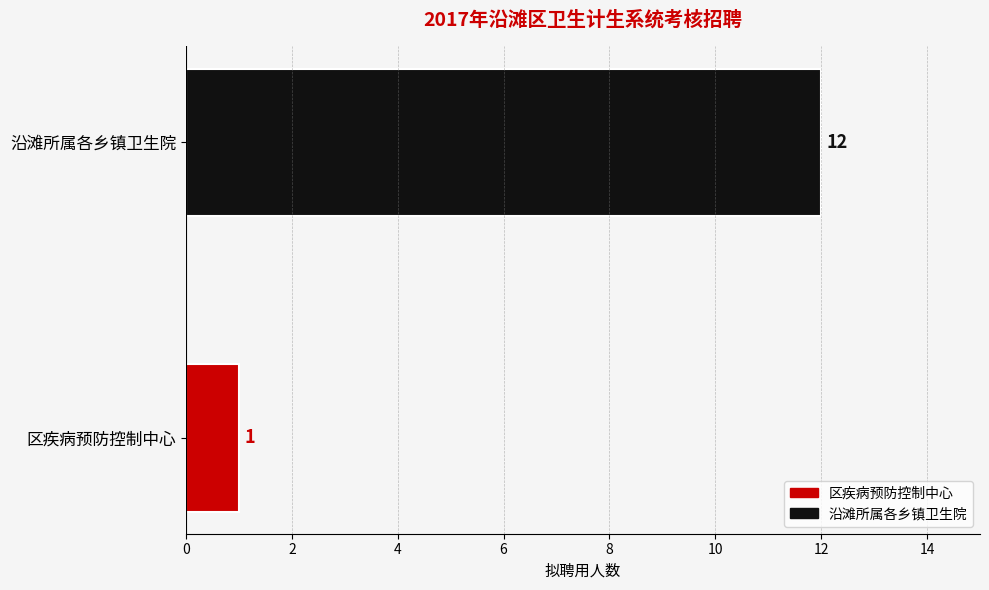

What is the difference between the maximum and minimum values?

11